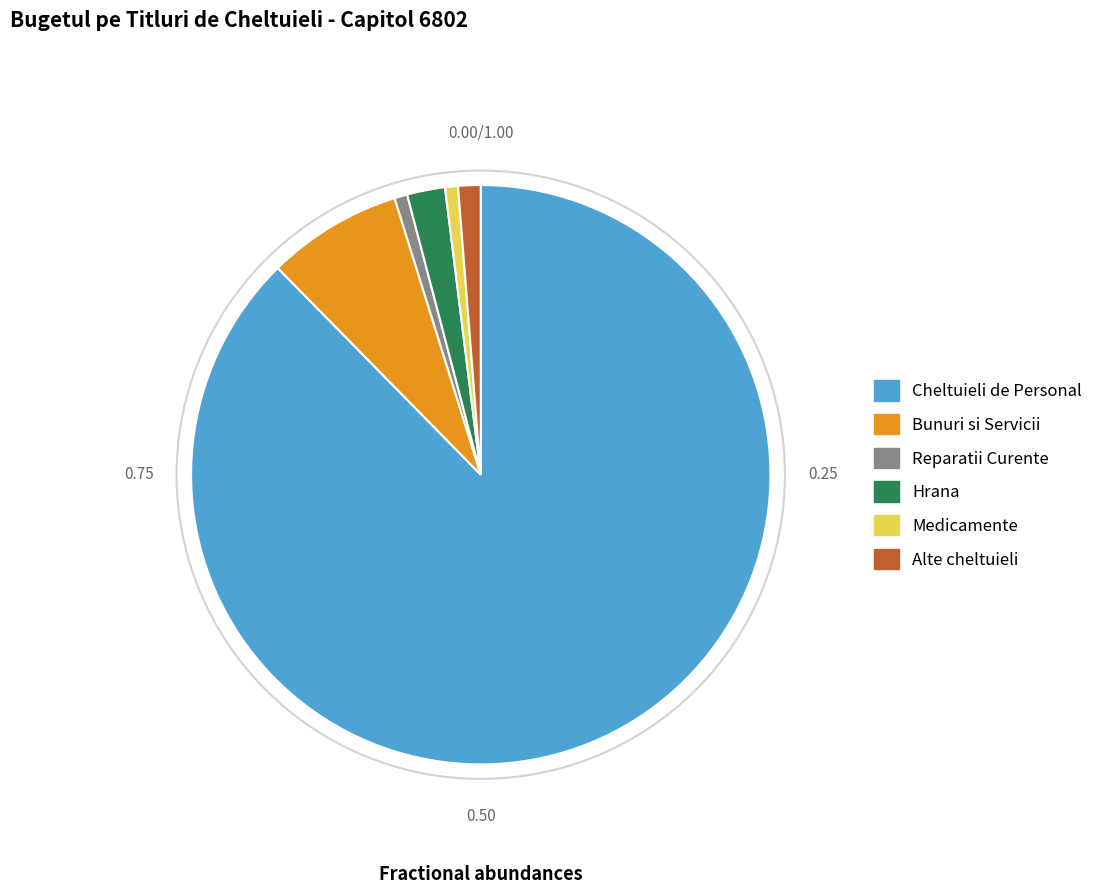

Is there any slice that represents more than half of the pie?

Yes